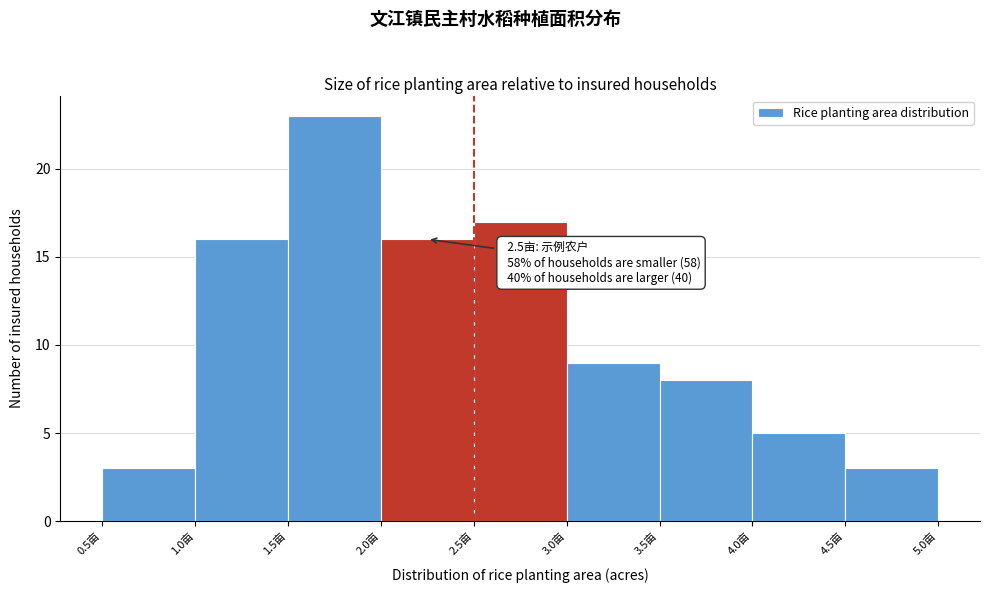

Which range on the x-axis has the tallest bar?

1.5 to 2.0